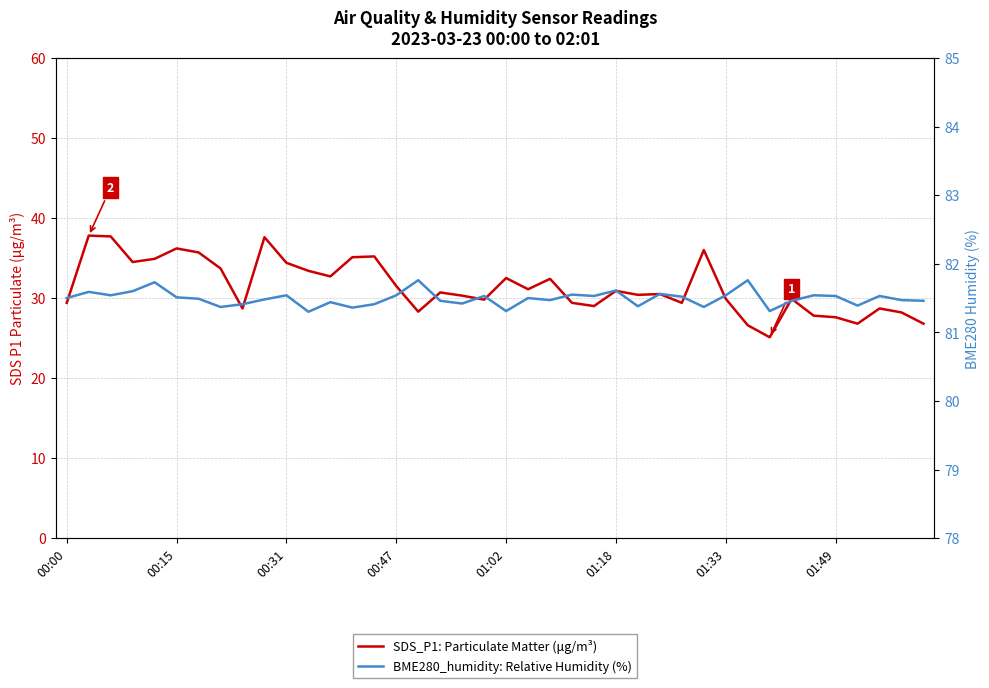

What is the minimum value shown in the chart?

25.1